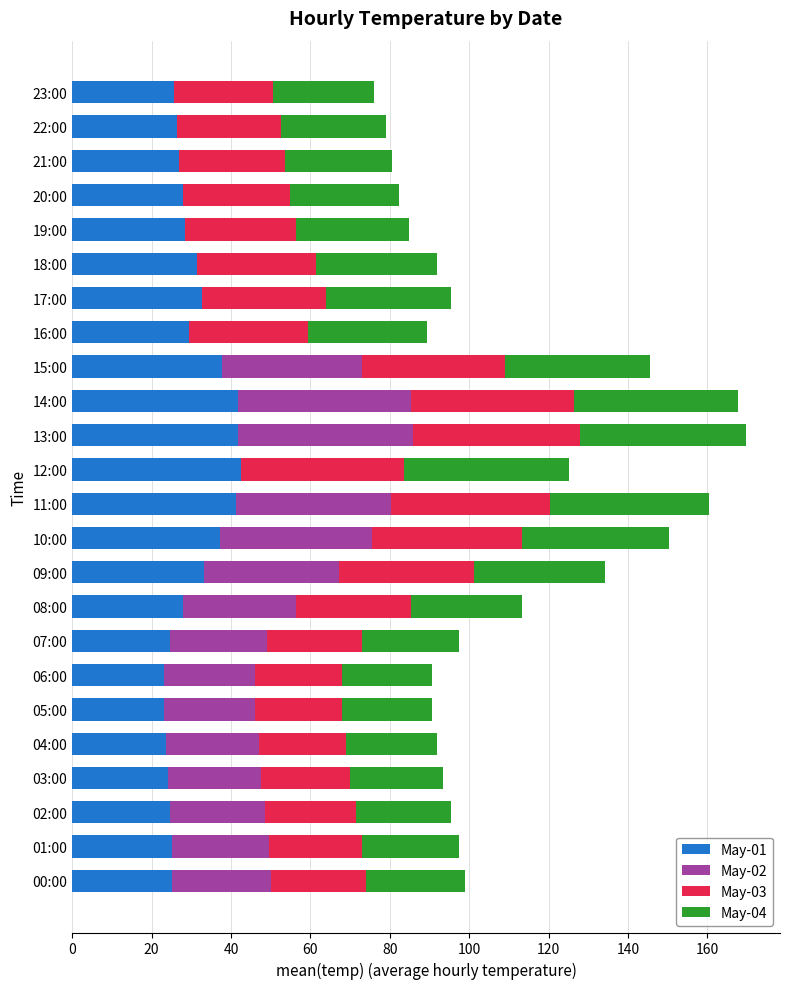

What is the maximum value for May-01?

42.6